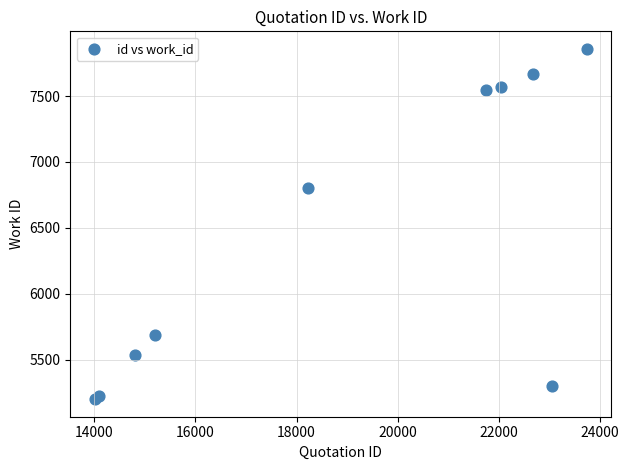

What Y value in the scatter plot is closest to 6529?

6805